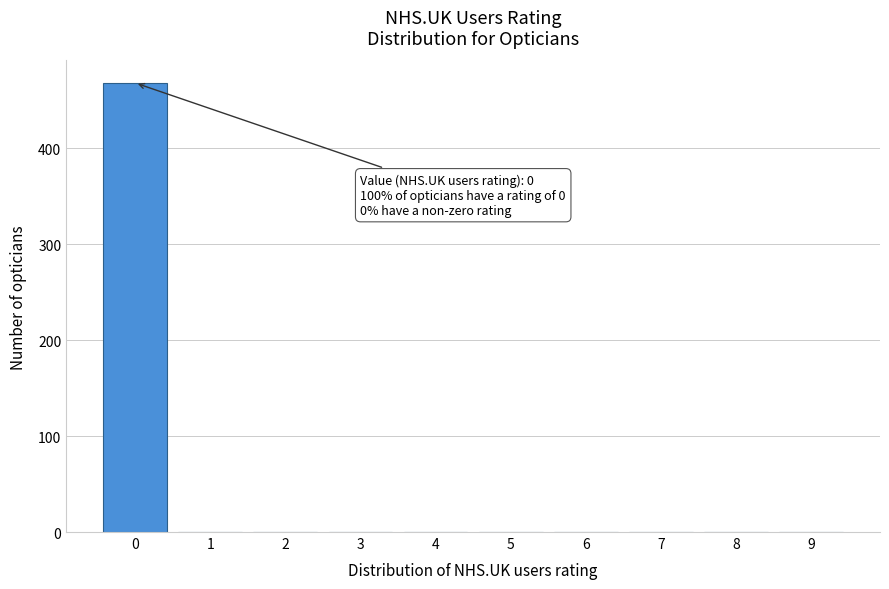

Reading left to right, transcribe all the data shown in this chart.

0=468	1=0	2=0	3=0	4=0	5=0	6=0	7=0	8=0	9=0